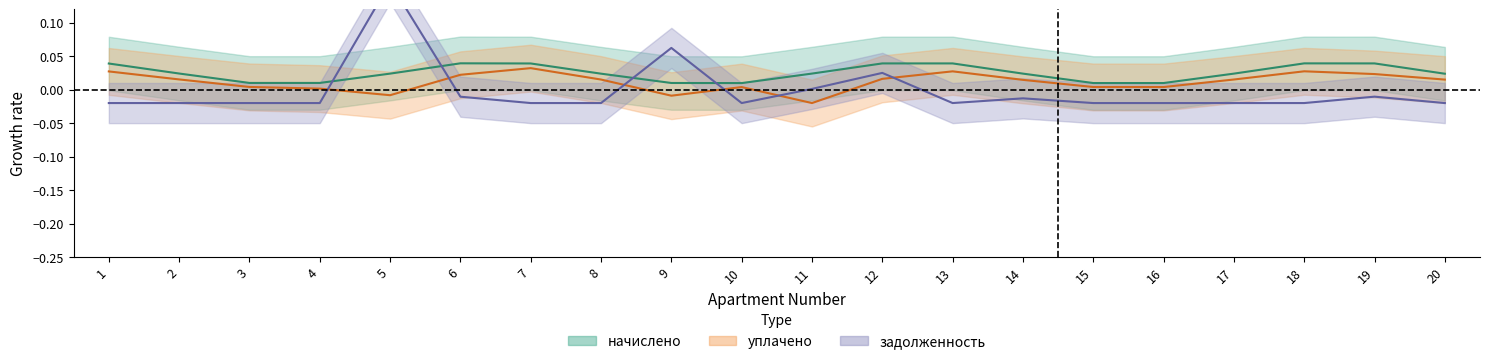

True or false: уплачено and начислено cross at least once.

False